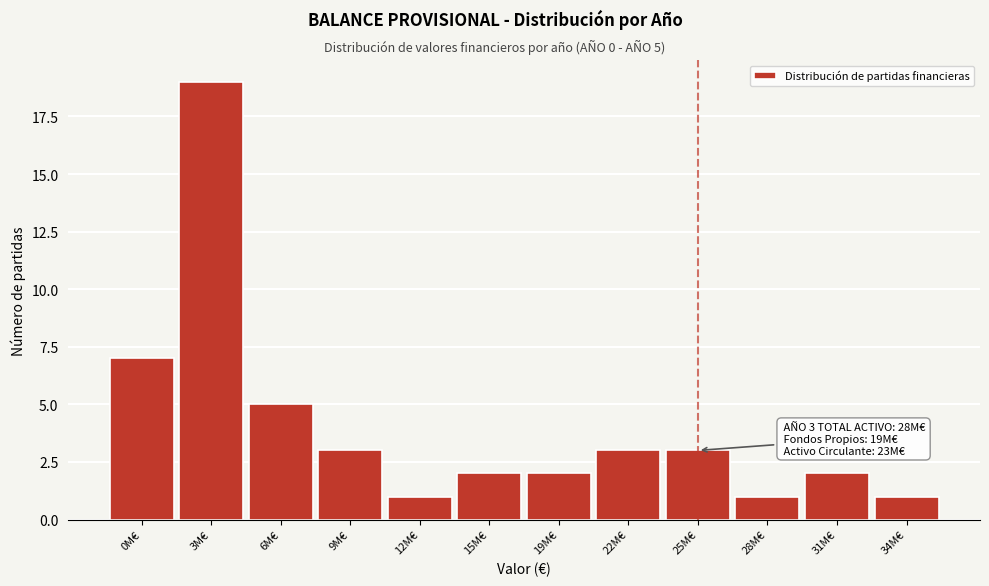

Reading right to left, transcribe all the data shown in this chart.

1	2	1	3	3	2	2	1	3	5	19	7